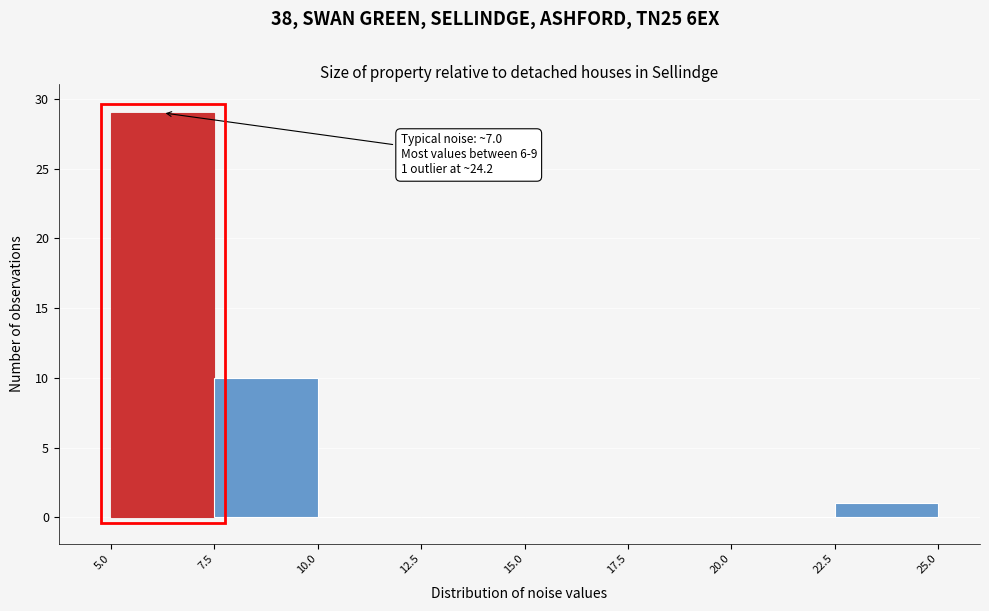

Over which range of the x-axis is the bar tallest?

5.0 to 7.5